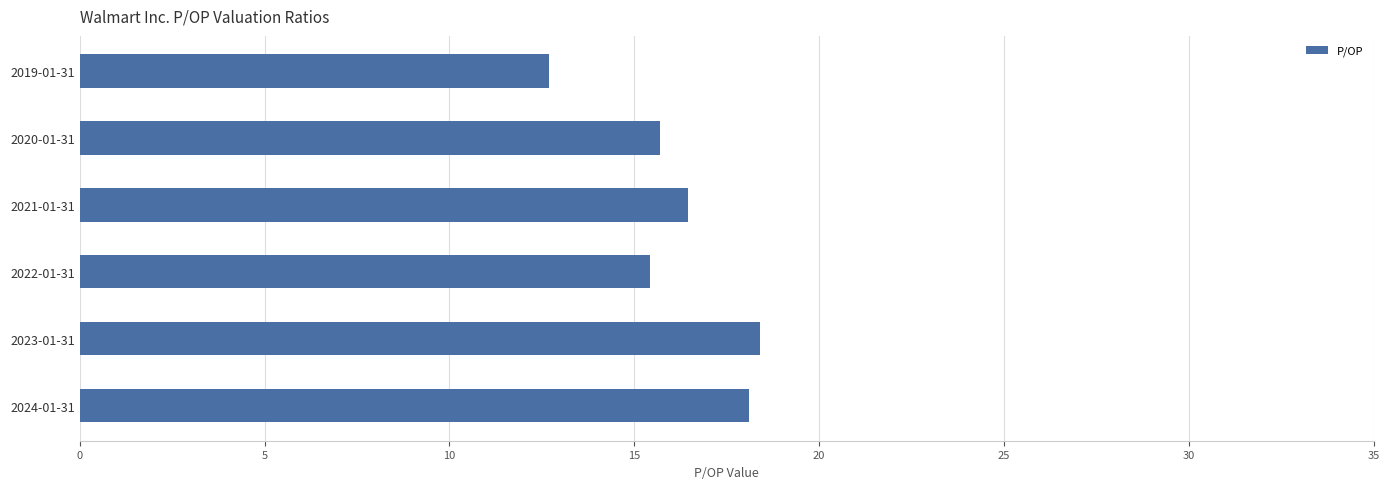

How many series are shown in this chart?

1